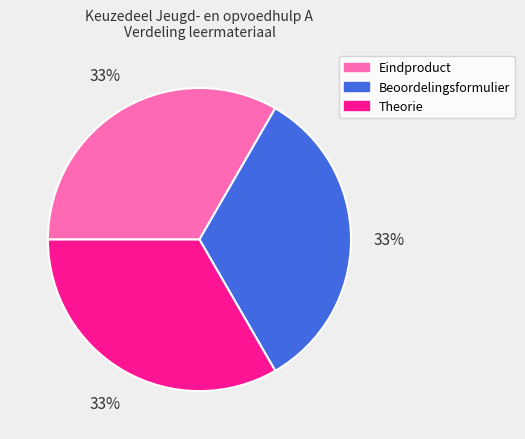

True or false: Beoordelingsformulier accounts for 20% of the total.

False